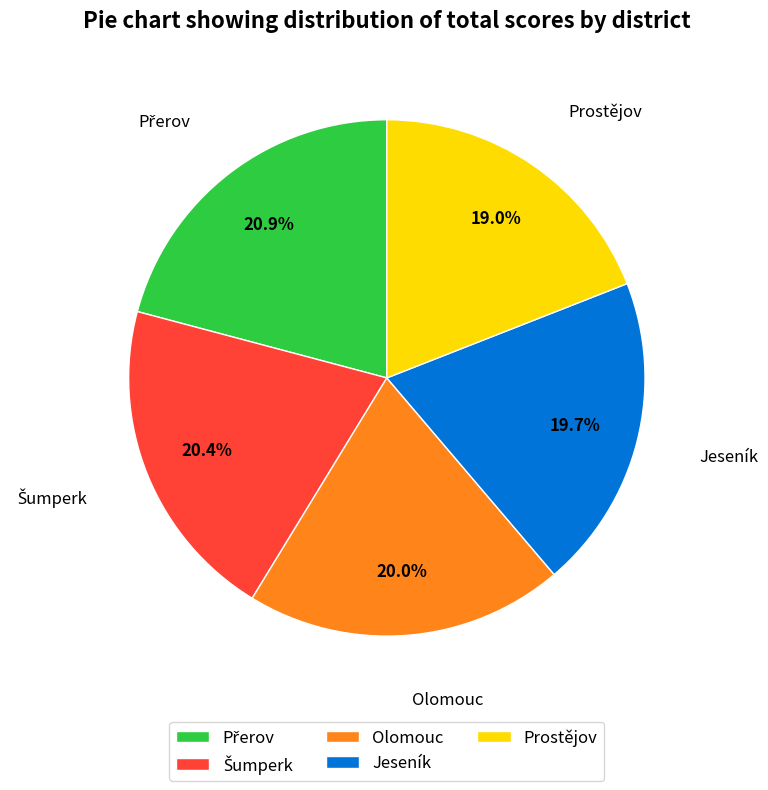

Which slice is the smallest?

Prostějov